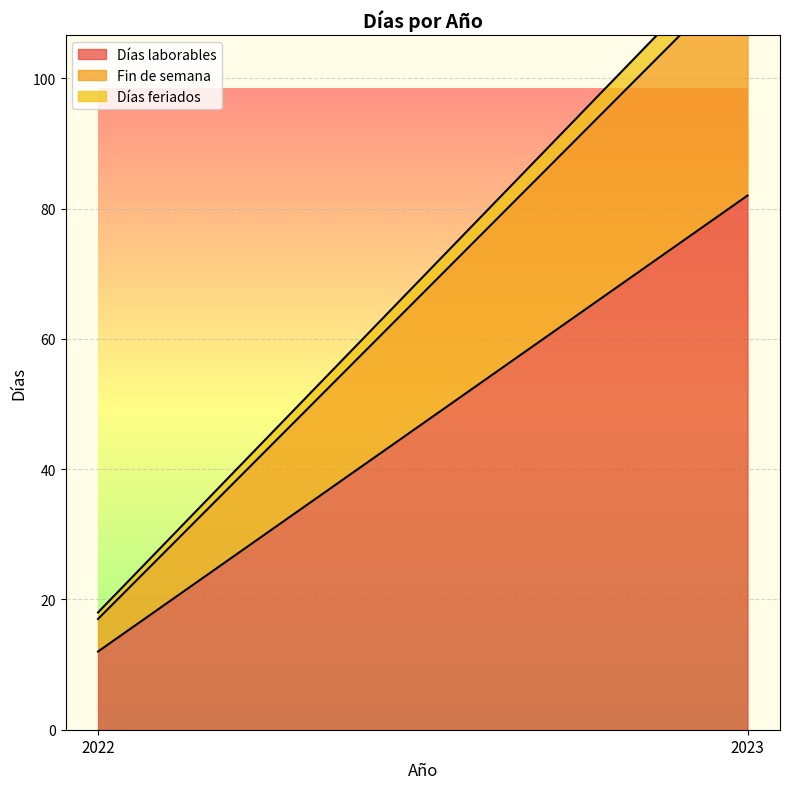

Rank the categories by Horas de trabajo value from lowest to highest.

2022, 2023